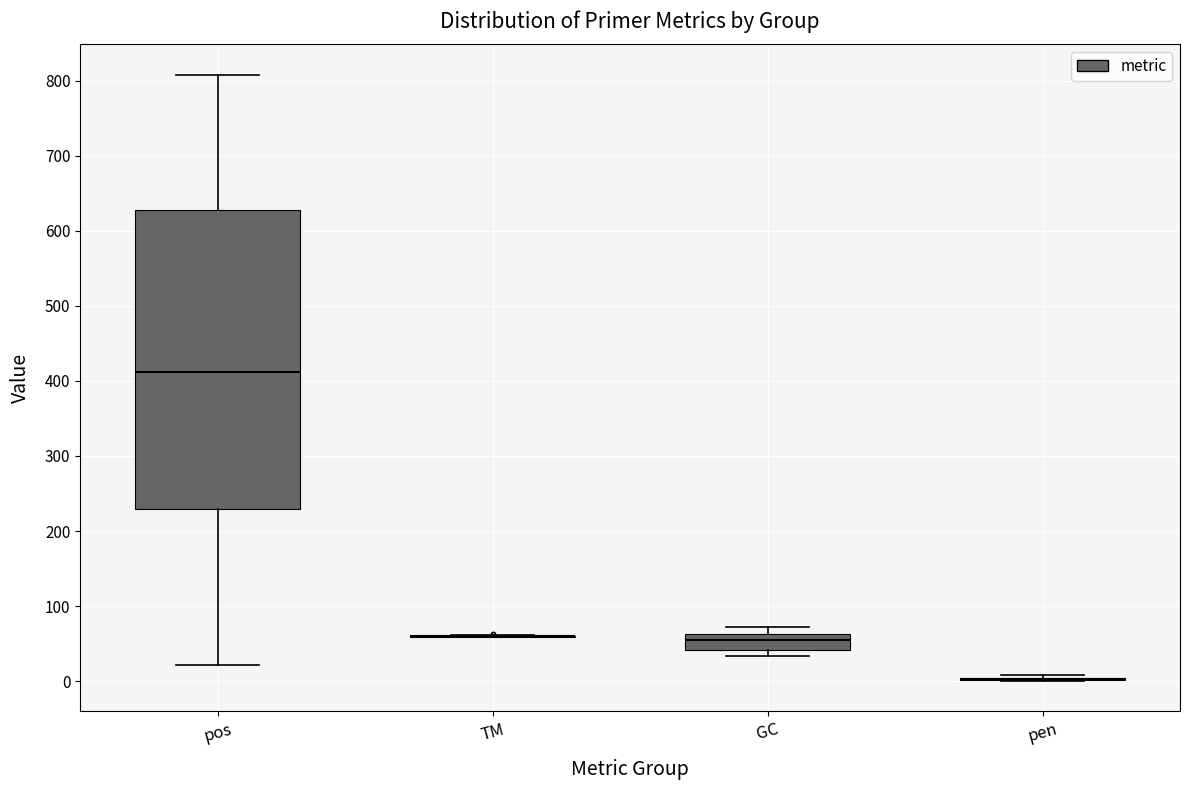

Comparing the boxes themselves (not the whiskers), which one is the tallest?

pos